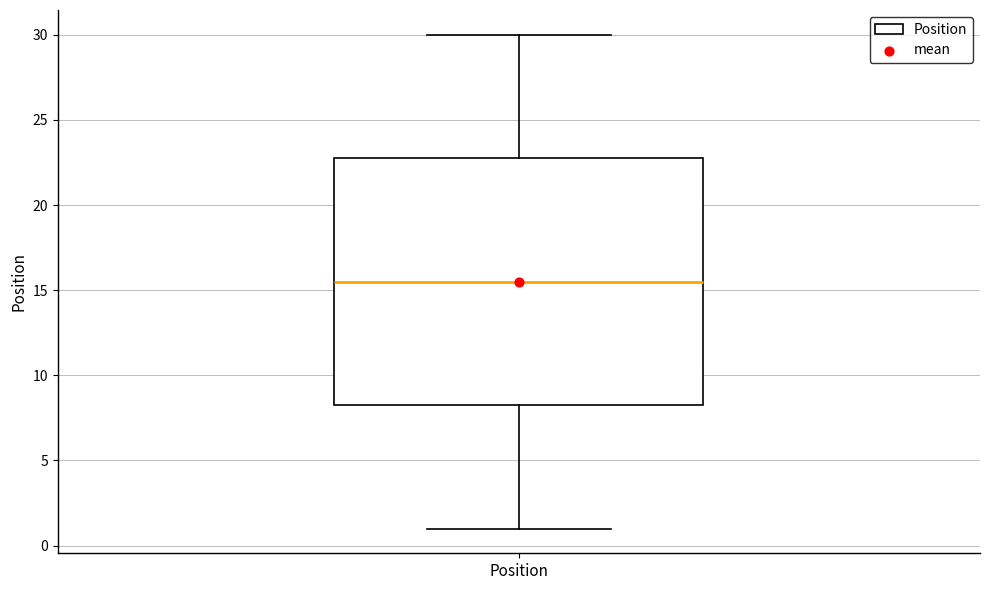

Transcribe this box plot: give where the median line is, the range the box spans, and where the two whiskers end, as read against the y-axis. The values are not printed on the chart, so give them approximately, as read against the axis.

median 15.5, box 8.5 to 23.0, whiskers 1.0 to 30.0